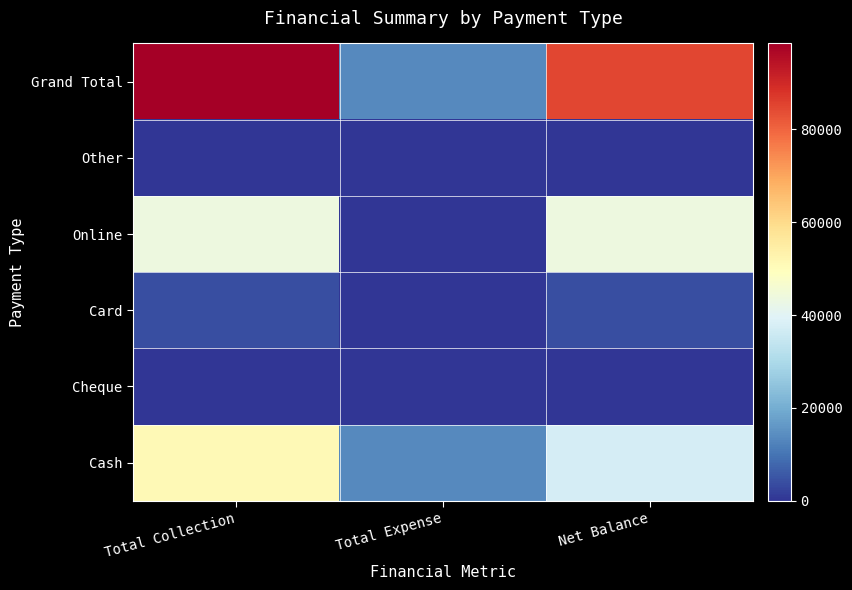

List the series in order of their peak value, lowest first.

Cheque, Other, Card, Online, Cash, Grand Total